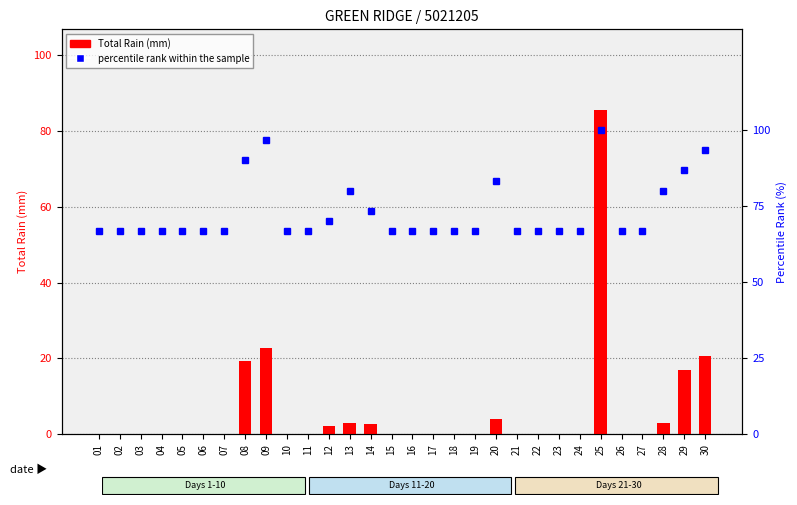

Reading right to left, transcribe all the data shown in this chart.

Total Rain (mm): 20.6	17.0	3.0	0.0	0.0	85.4	0.0	0.0	0.0	0.0	4.0	0.0	0.0	0.0	0.0	0.0	2.6	3.0	2.2	0.0	0.0	22.8	19.4	0.0	0.0	0.0	0.0	0.0	0.0	0.0
percentile rank within the sample: 93.3	86.7	80.0	66.7	66.7	100.0	66.7	66.7	66.7	66.7	83.3	66.7	66.7	66.7	66.7	66.7	73.3	80.0	70.0	66.7	66.7	96.7	90.0	66.7	66.7	66.7	66.7	66.7	66.7	66.7